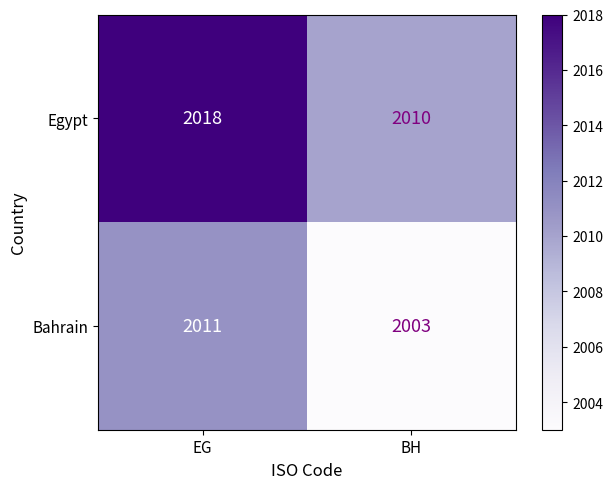

Rank the series by their maximum value, from highest to lowest.

Egypt, Bahrain